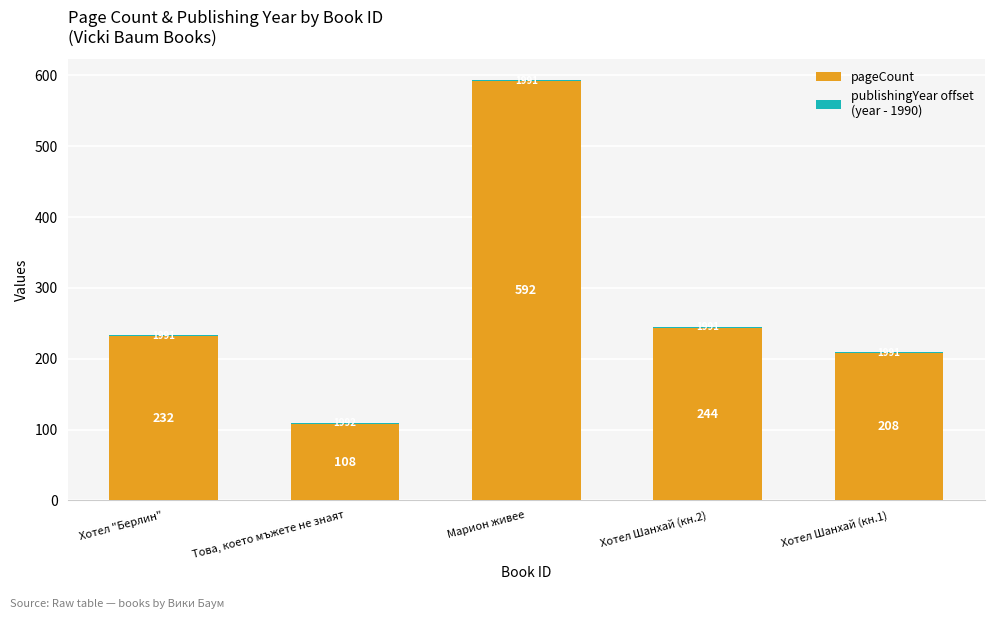

What is the total value across all series at Хотел Шанхай (кн.2)?

245